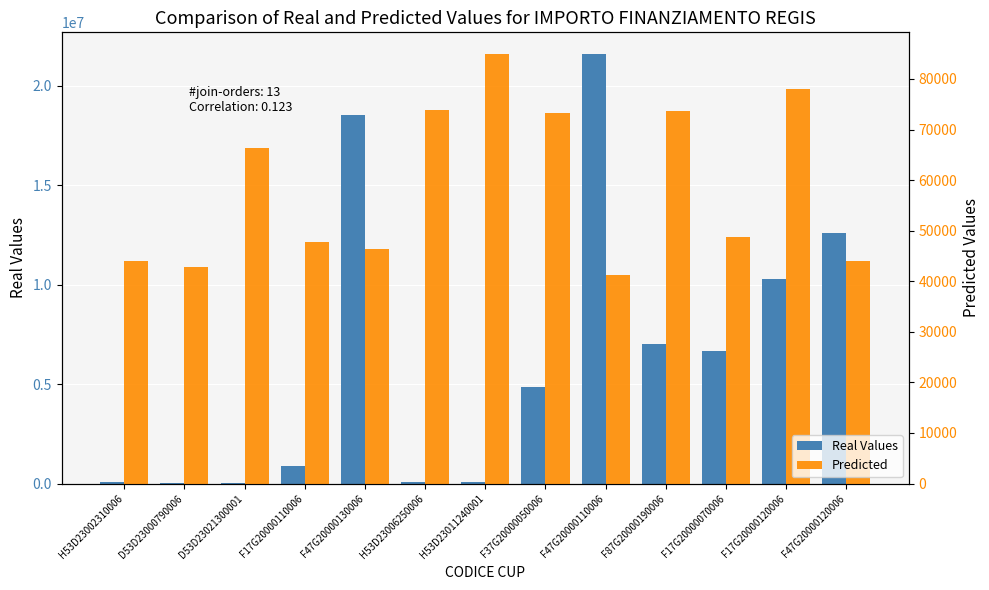

Rank the series at F47G20000120006 from lowest to highest value.

Predicted, Real Values